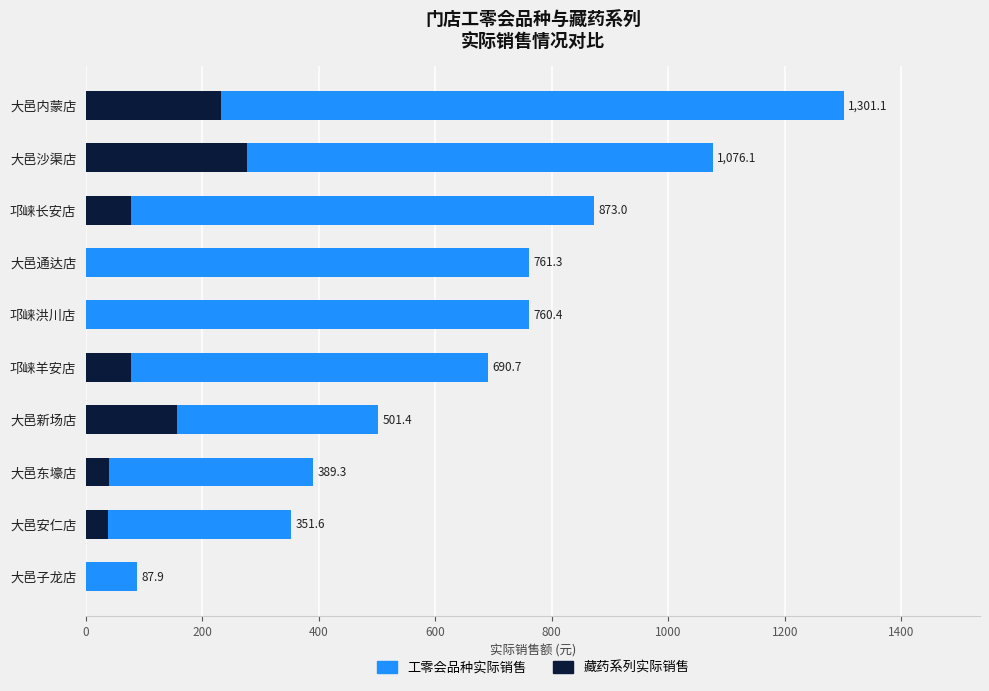

At how many categories does at least one series exceed 759?

5